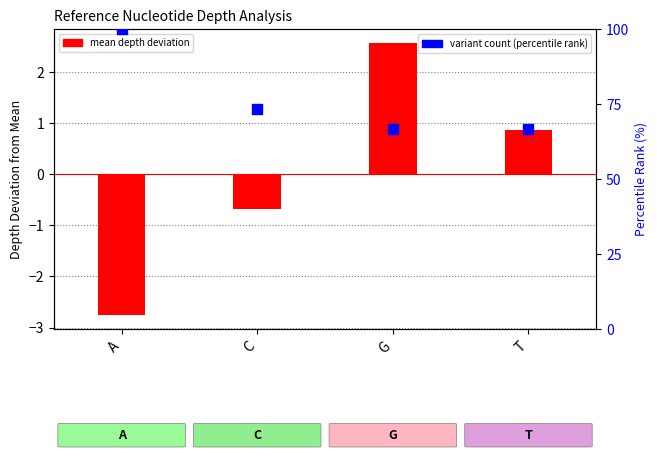

Which series reaches the minimum Y coordinate?

mean depth deviation